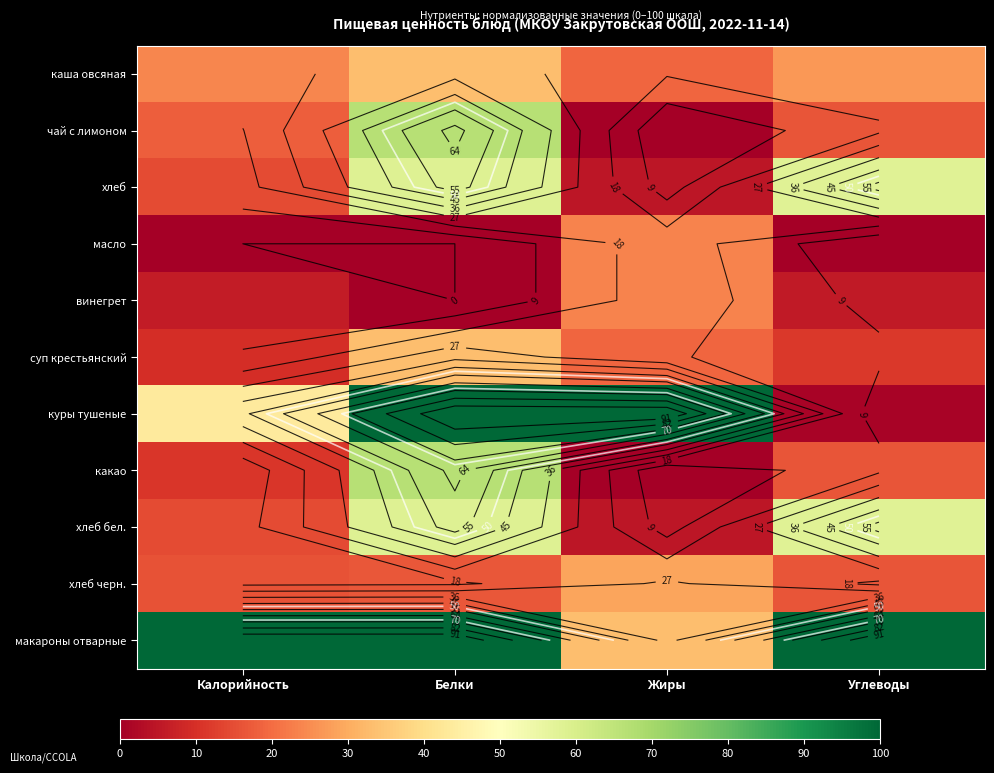

What is the difference between the maximum and minimum values in the куры тушеные series?

98.8